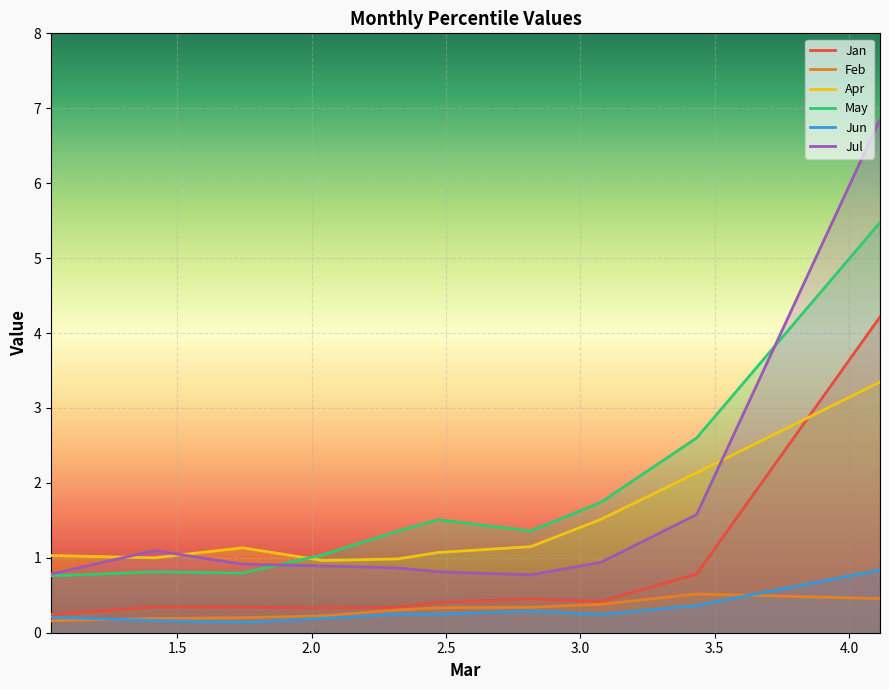

After their last crossing, which series has the higher values: Jul or Apr?

Jul